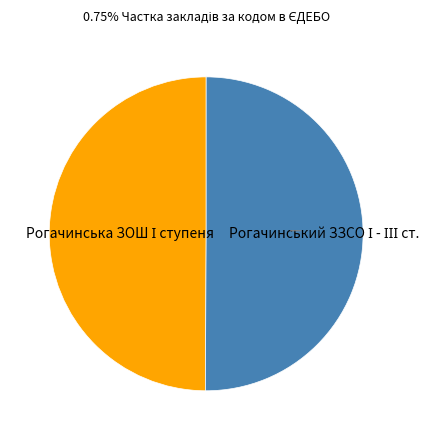

How many segments does this pie chart have?

2